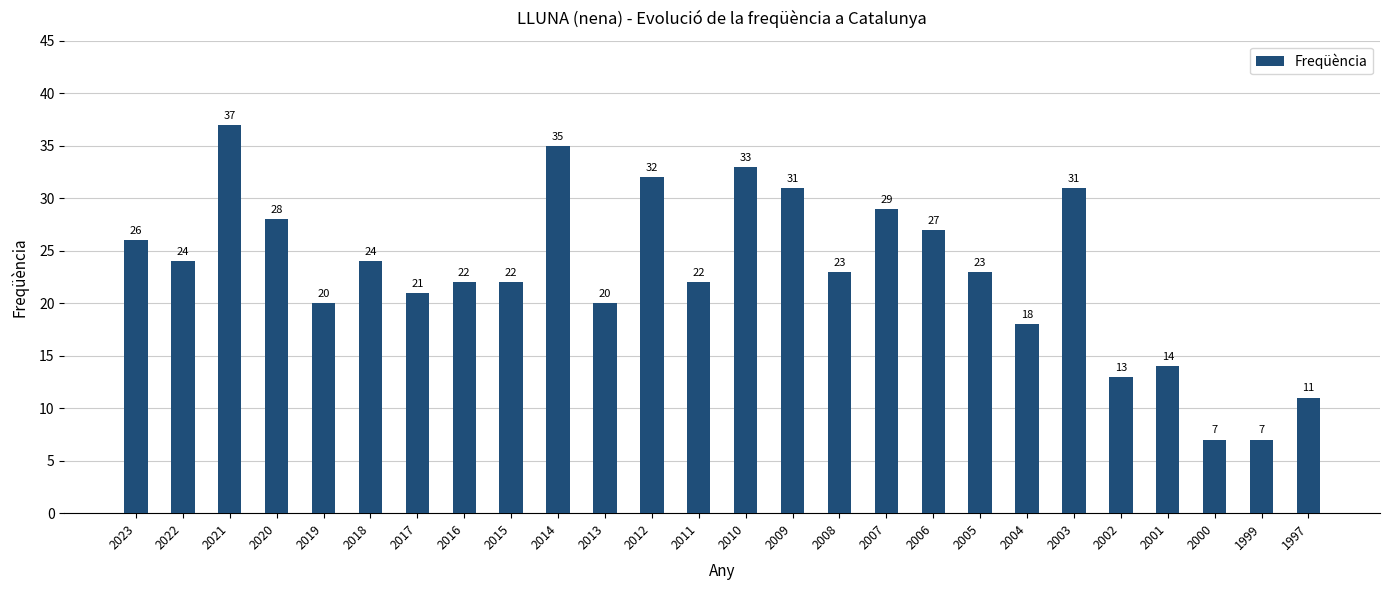

What is the smallest value displayed?

7